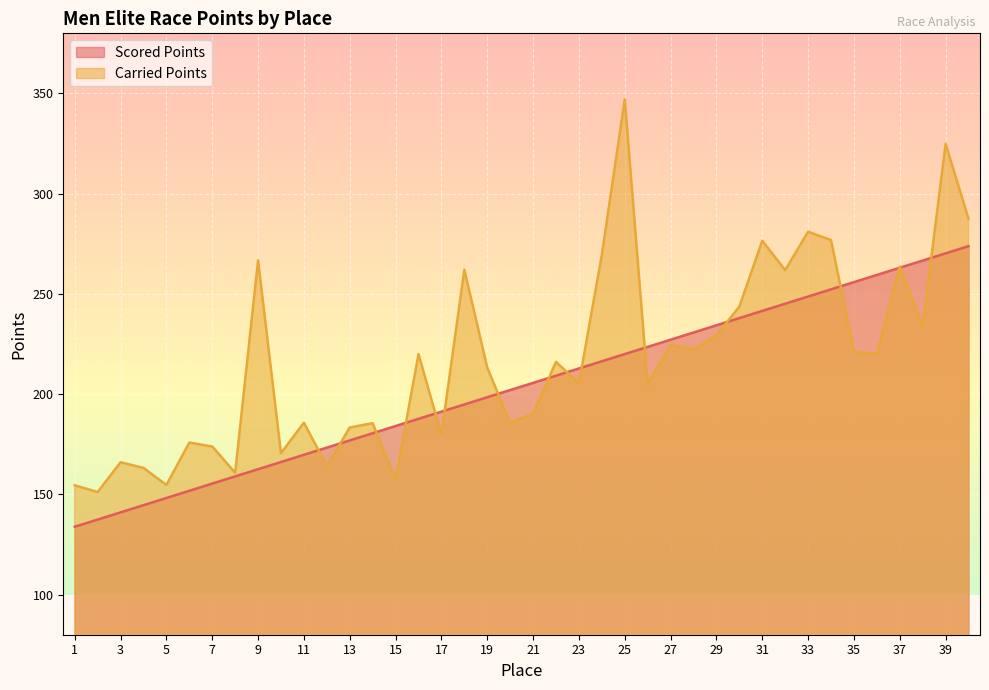

Which series ends up on top after the final intersection of Scored Points and Carried Points?

Carried Points